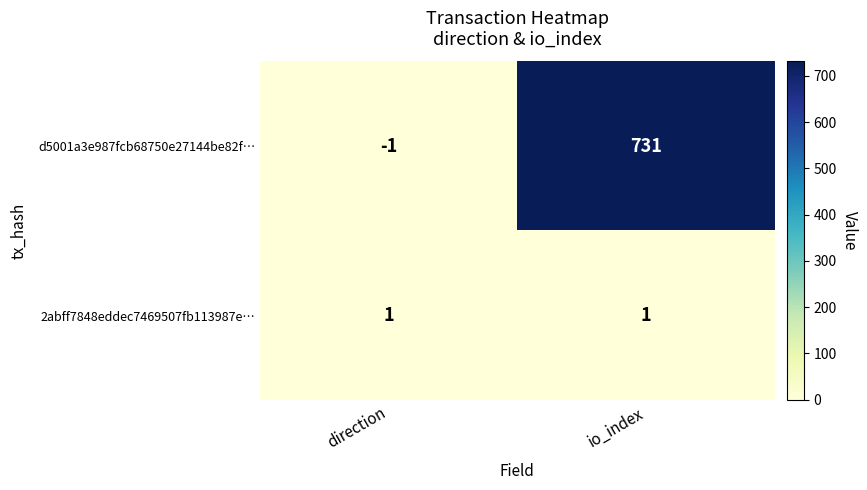

Reading right to left, what are all the values shown in this chart?

d5001a3e987fcb68750e27144be82f…: io_index=731	direction=-1
2abff7848eddec7469507fb113987e…: io_index=1	direction=1